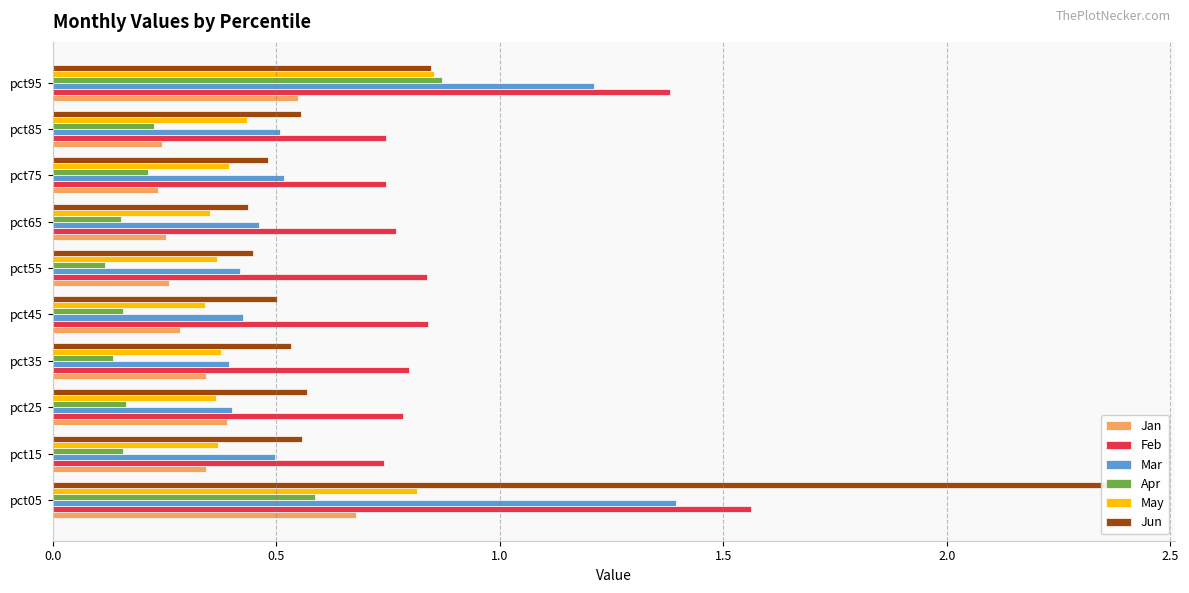

What is the sum of all Jun values?

7.3